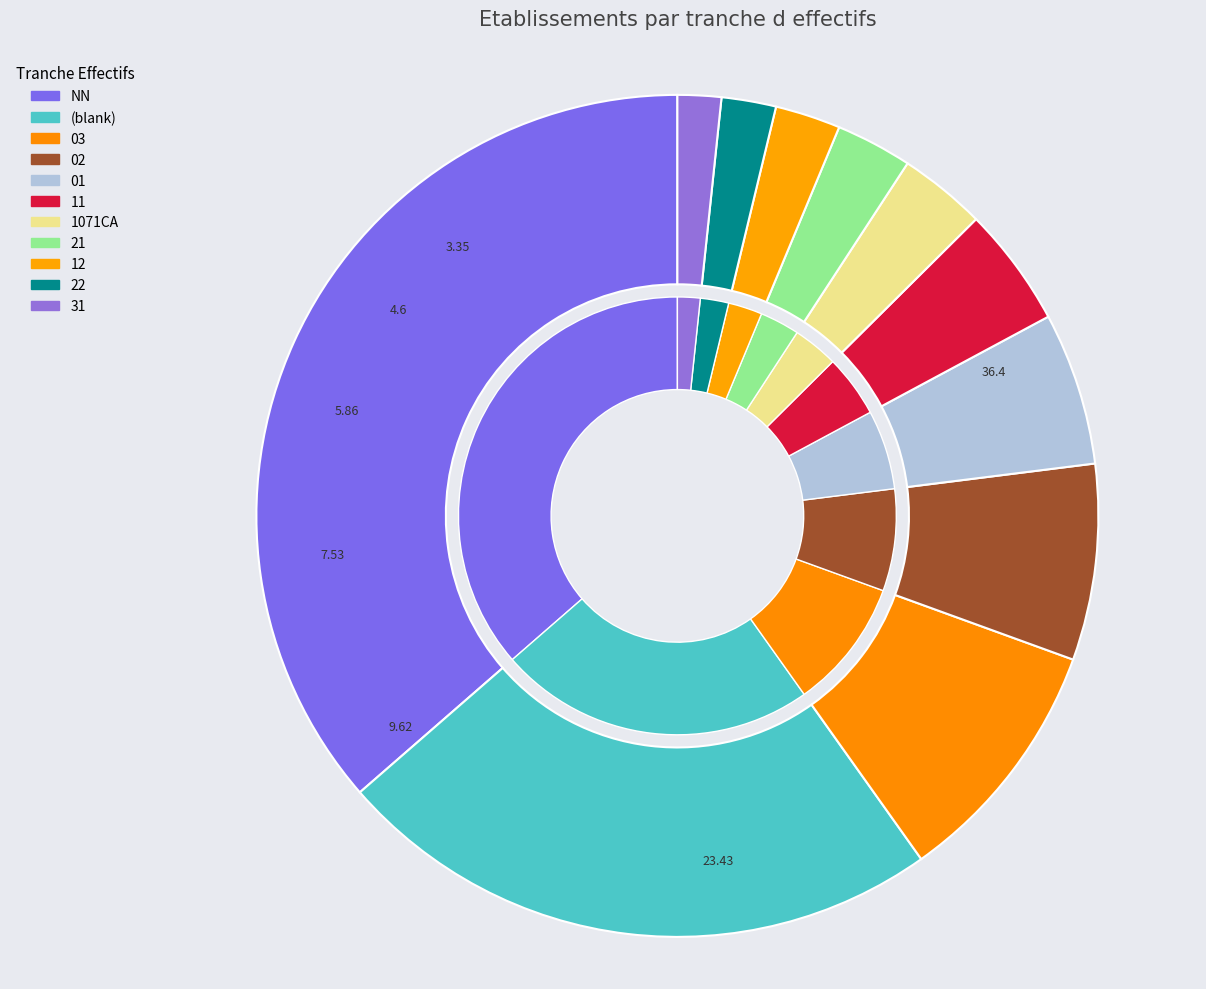

Do 1071CA and 03 together represent more than half of the pie?

No